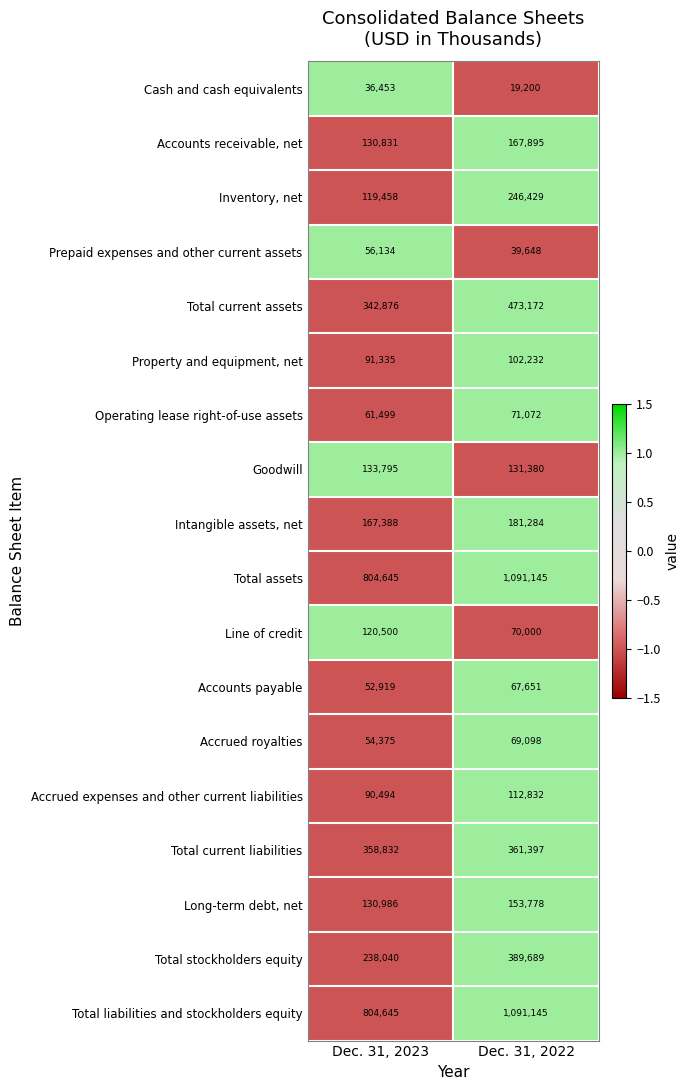

What is the difference between the highest and lowest values at Dec. 31, 2023?

768192